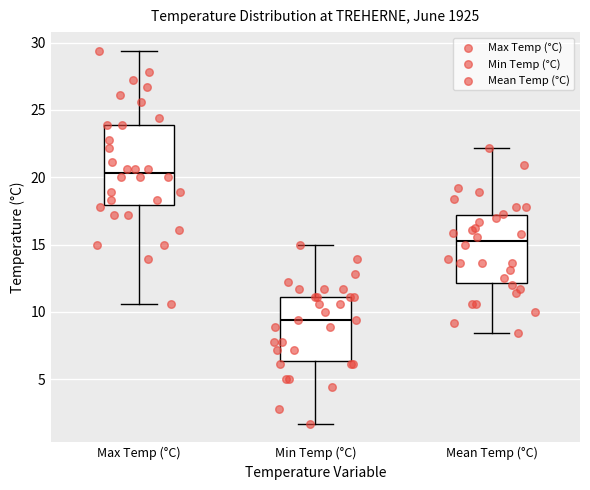

Reading left to right, read every box against the y-axis: the position of its median line, the range the box covers, and the ends of its whiskers. The values are not printed on the chart, so give them approximately, as read against the axis.

Max Temp (°C): median 20.5, box 18.0 to 24.0, whiskers 10.5 to 29.5
Min Temp (°C): median 9.5, box 6.5 to 11.0, whiskers 1.5 to 15.0
Mean Temp (°C): median 15.5, box 12.0 to 17.0, whiskers 8.5 to 22.0